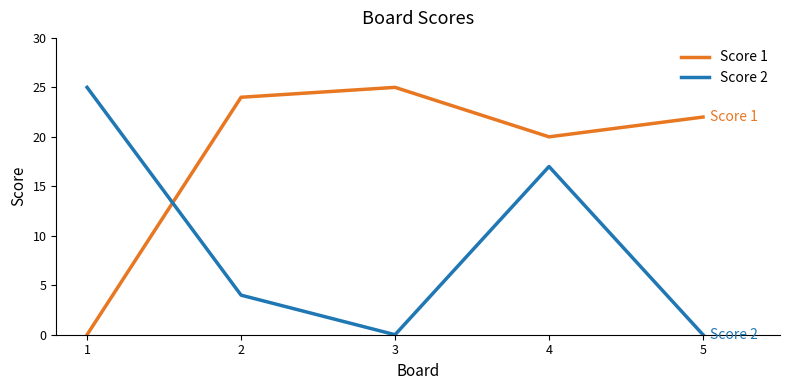

Count the number of data series in this chart.

2